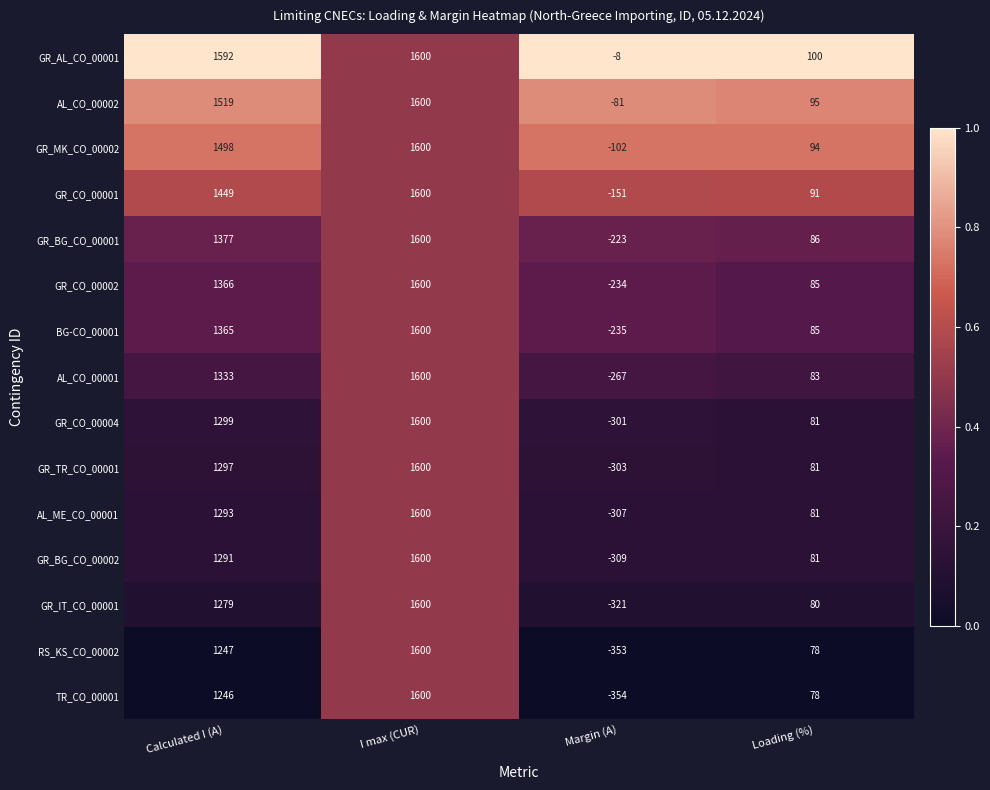

The GR_TR_CO_00001 series shows -473 at Margin (A). True or false?

False